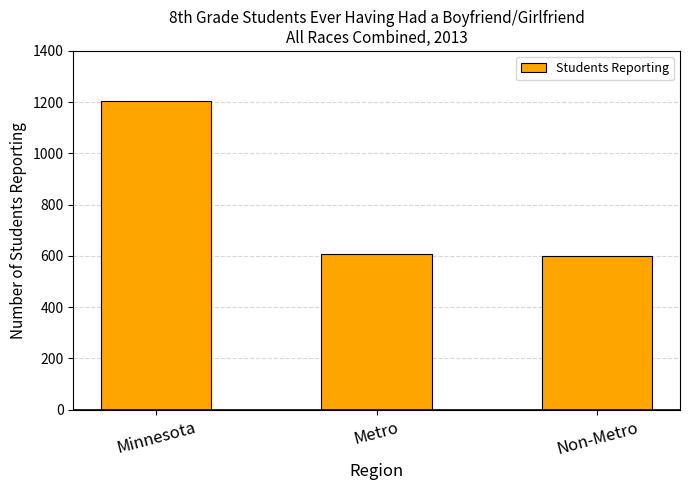

How many values are below 606?

1